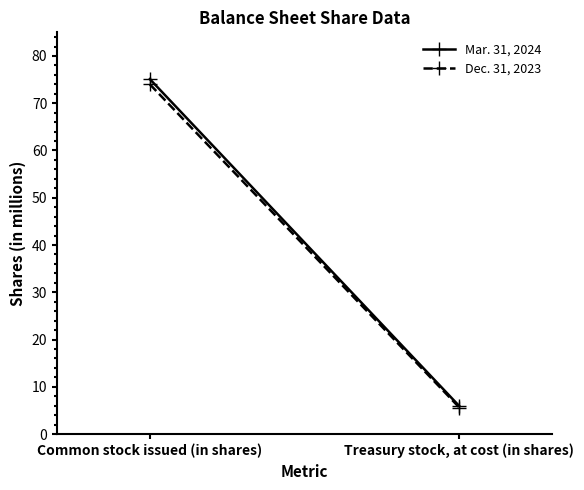

Is it true that Mar. 31, 2024 equals 1.3 at Treasury stock, at cost (in shares)?

False